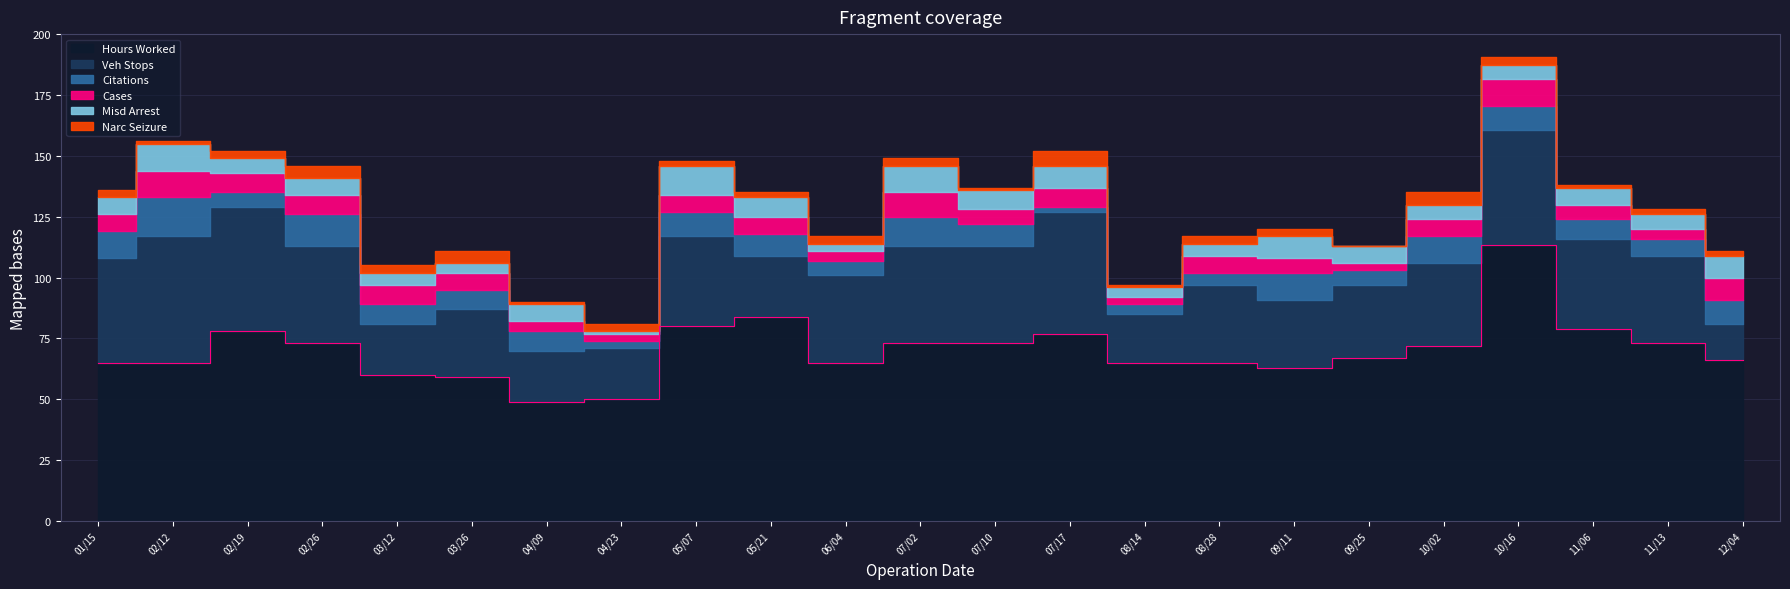

What is the value of the Narc Seizure point at the 19th from the left?

5.0